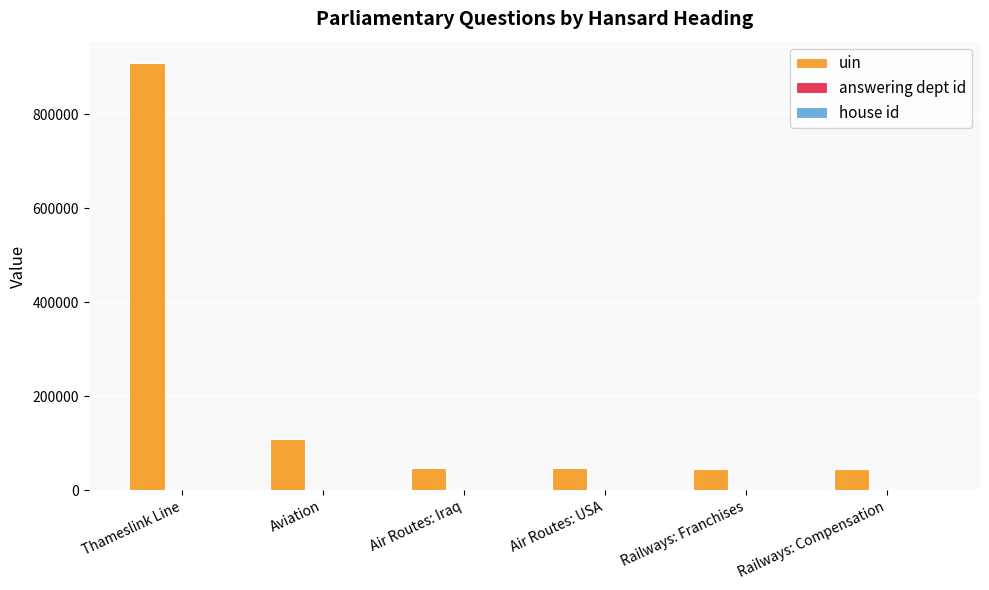

At which label does uin reach its peak?

Thameslink Line